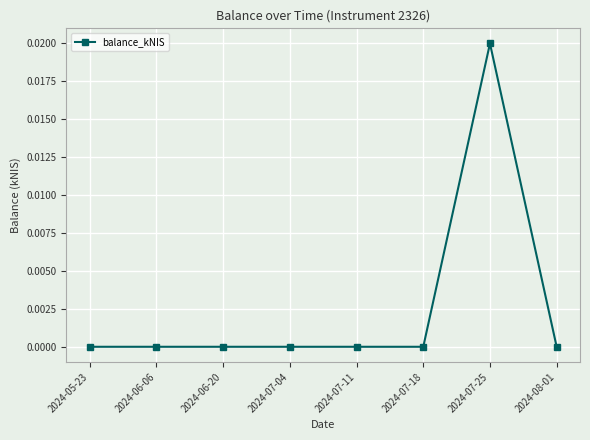

Which has a higher value, 2024-07-25 or 2024-08-01?

2024-07-25